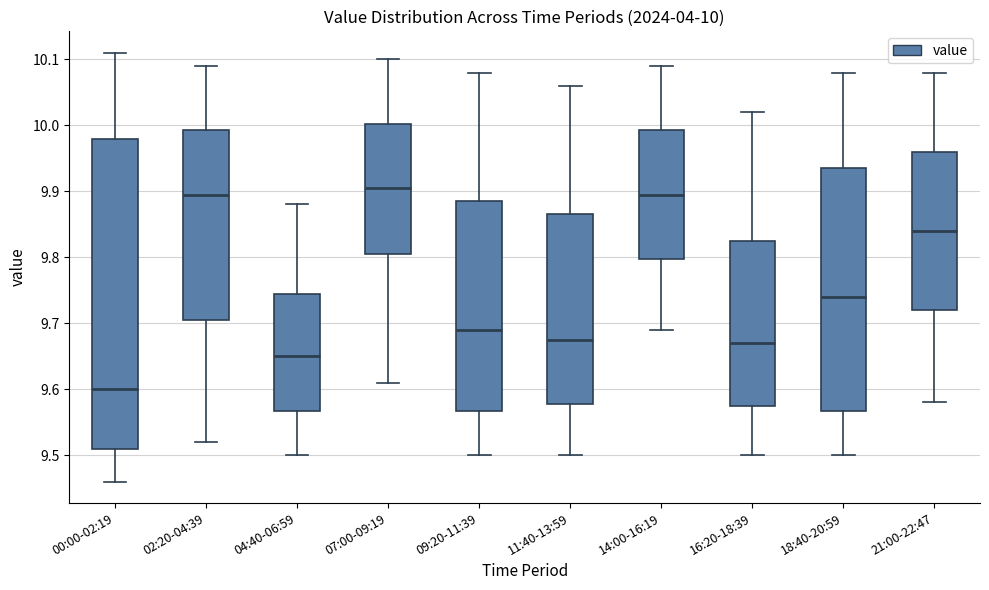

Comparing the boxes themselves (not the whiskers), which one is the tallest?

00:00-02:19